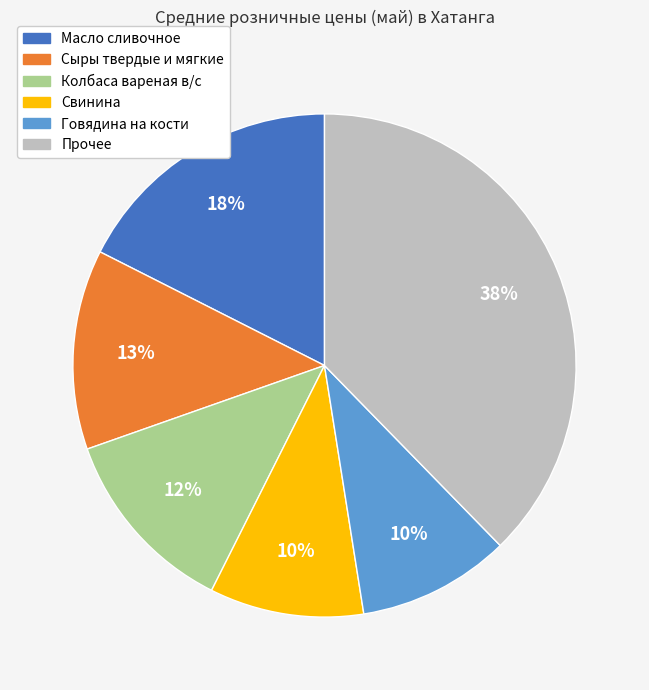

Does any single category account for the majority?

No